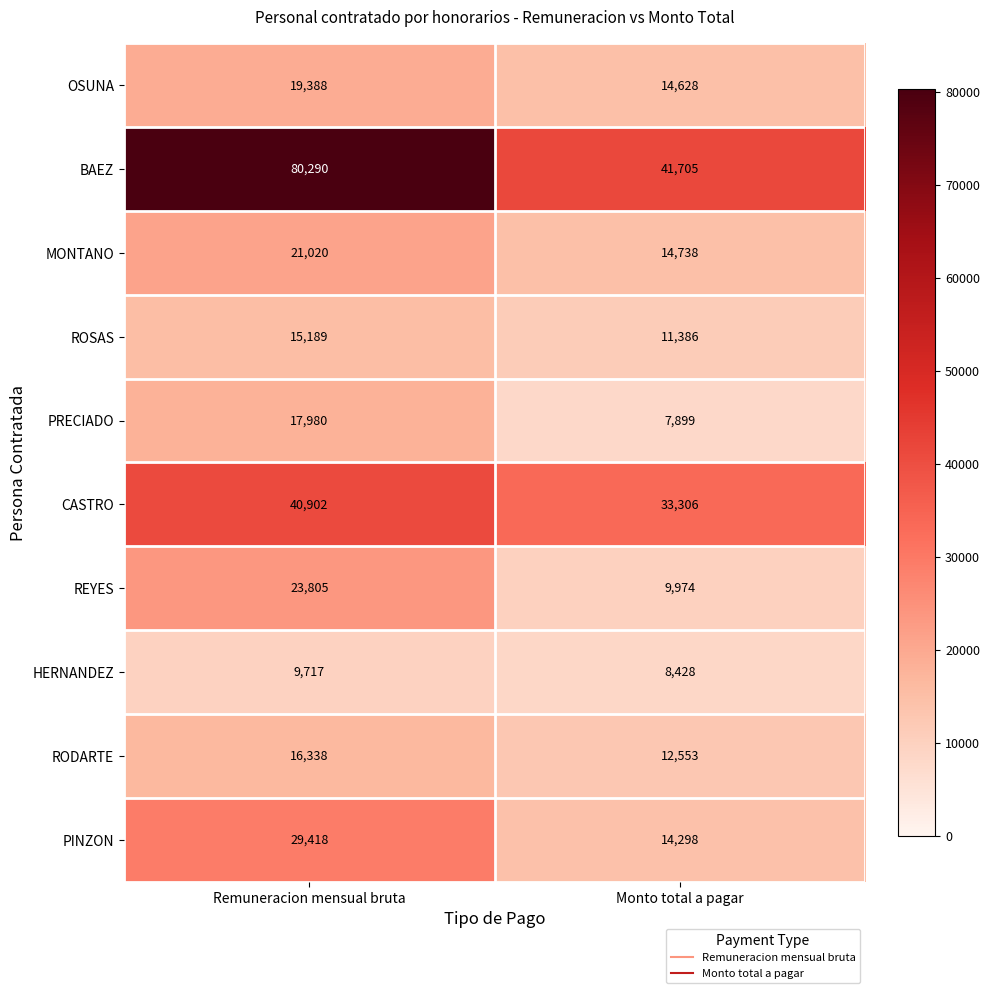

At which label does PINZON reach its peak?

Remuneracion mensual bruta